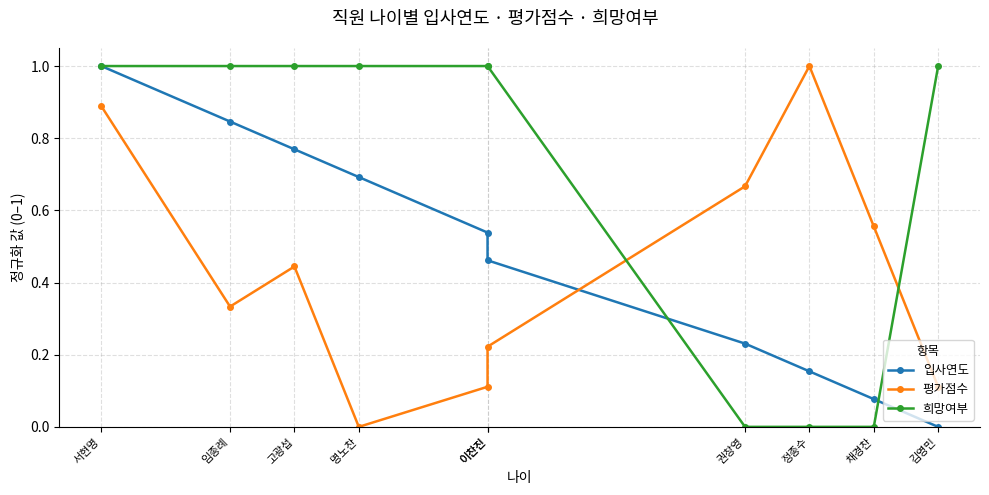

What are all the series names shown in the legend?

입사연도, 평가점수, 희망여부